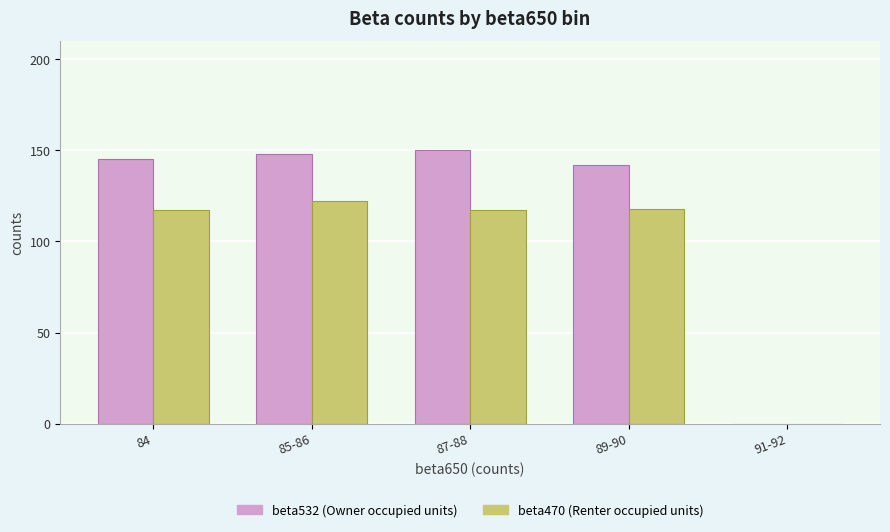

What is the total value across all series at 85-86?

270